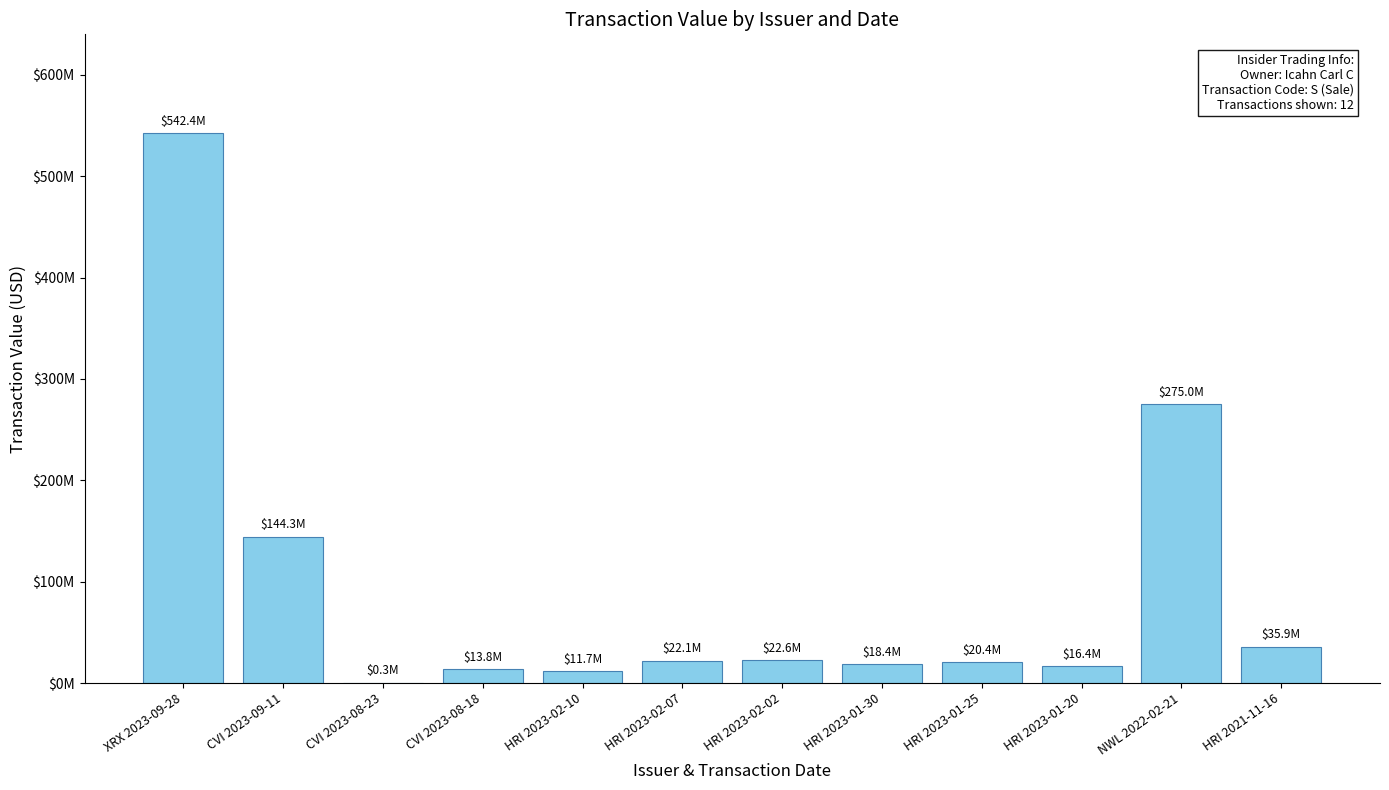

Which has a higher value, CVI 2023-08-23 or HRI 2023-01-20?

HRI 2023-01-20